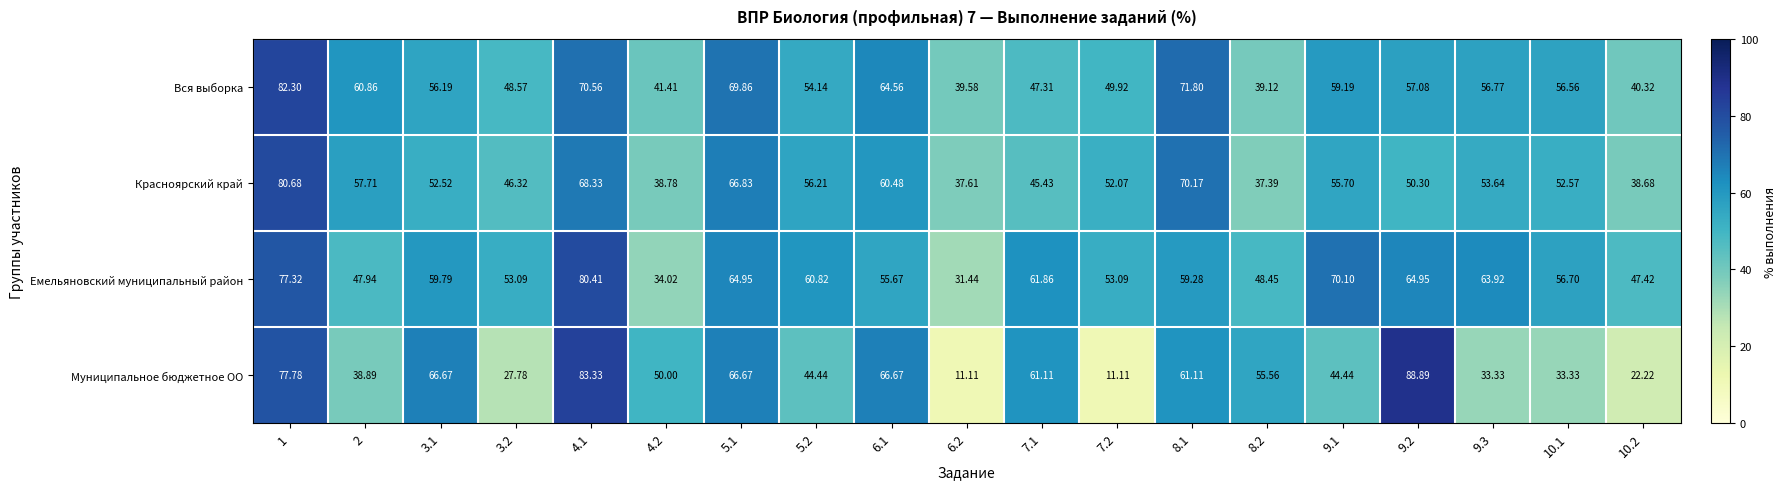

Which series has the largest range (max minus min)?

Муниципальное бюджетное ОО